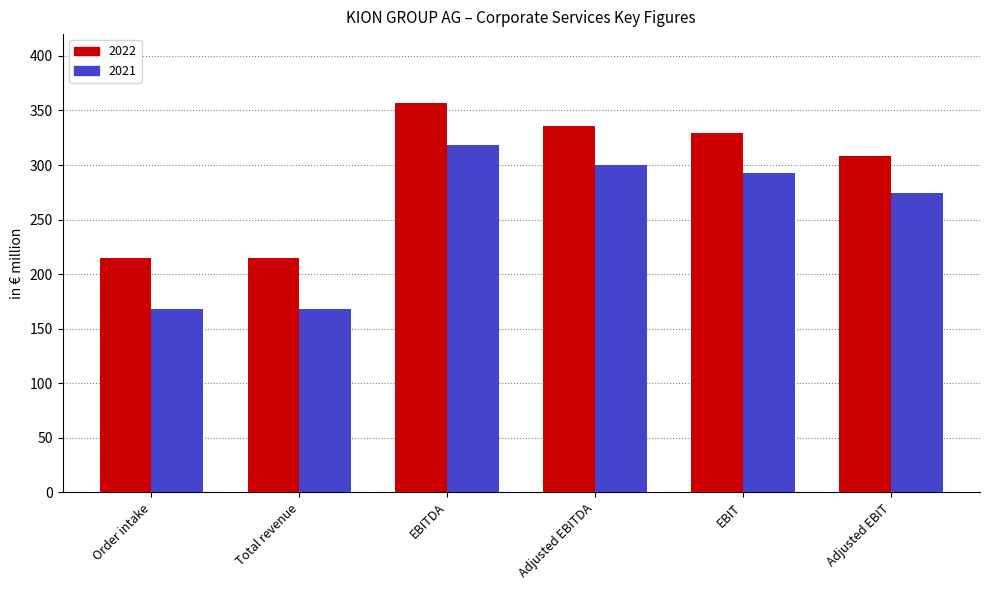

What is the label of the 3rd bar from the right?

Adjusted EBITDA